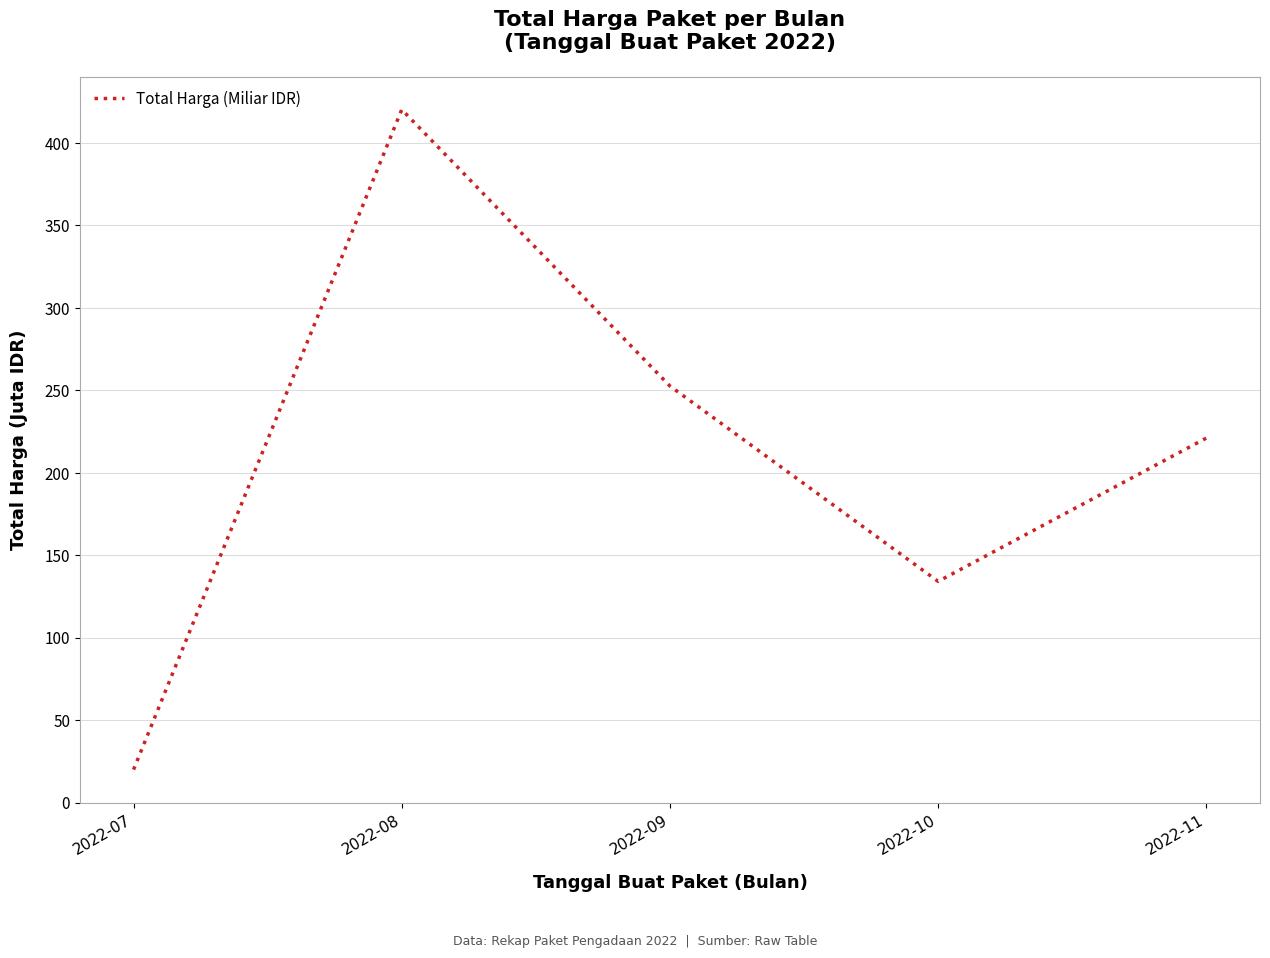

The value at 2022-08 is 546.1. True or false?

False